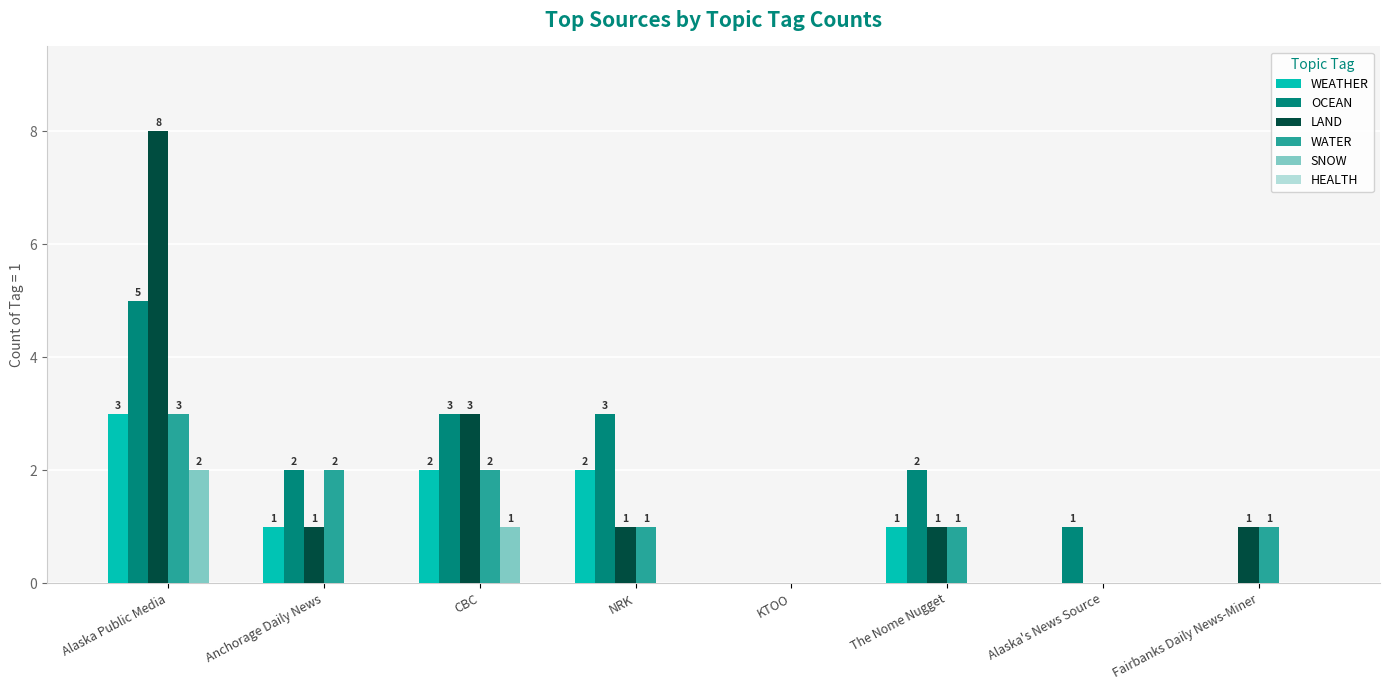

Reading left to right, what are all the values shown in this chart?

WEATHER: Alaska Public Media=3	Anchorage Daily News=1	CBC=2	NRK=2	KTOO=0	The Nome Nugget=1	Alaska's News Source=0	Fairbanks Daily News-Miner=0
OCEAN: Alaska Public Media=5	Anchorage Daily News=2	CBC=3	NRK=3	KTOO=0	The Nome Nugget=2	Alaska's News Source=1	Fairbanks Daily News-Miner=0
LAND: Alaska Public Media=8	Anchorage Daily News=1	CBC=3	NRK=1	KTOO=0	The Nome Nugget=1	Alaska's News Source=0	Fairbanks Daily News-Miner=1
WATER: Alaska Public Media=3	Anchorage Daily News=2	CBC=2	NRK=1	KTOO=0	The Nome Nugget=1	Alaska's News Source=0	Fairbanks Daily News-Miner=1
SNOW: Alaska Public Media=2	Anchorage Daily News=0	CBC=1	NRK=0	KTOO=0	The Nome Nugget=0	Alaska's News Source=0	Fairbanks Daily News-Miner=0